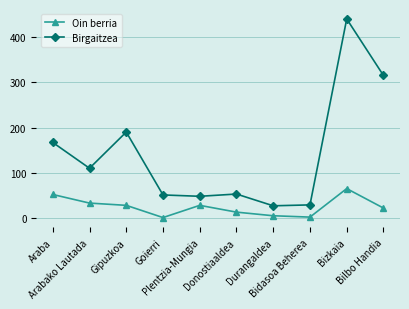

List the series in order of their peak value, highest first.

Birgaitzea, Oin berria